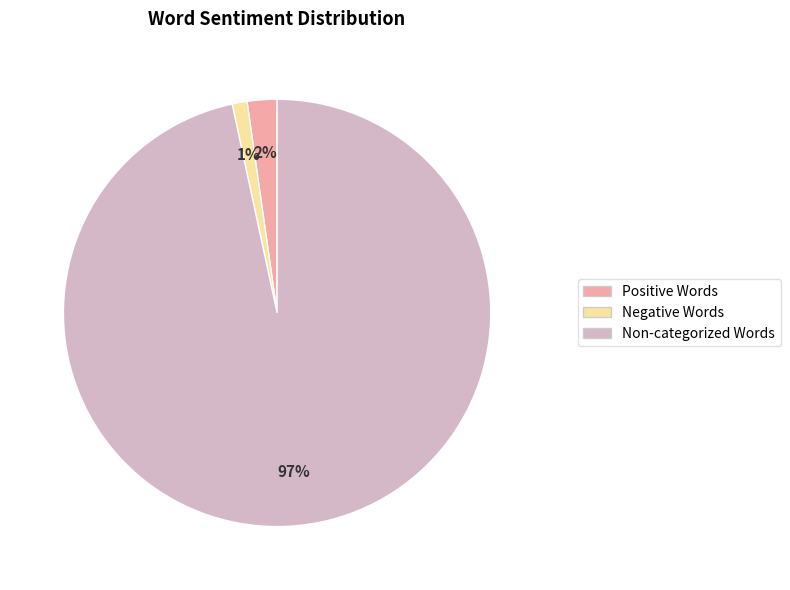

To the nearest percent, what is the average slice percentage?

33%